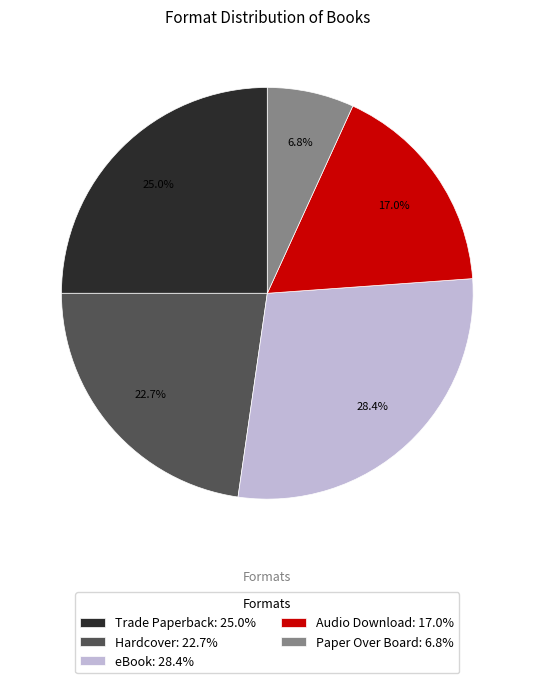

What is the smallest slice in the pie chart?

Paper Over Board